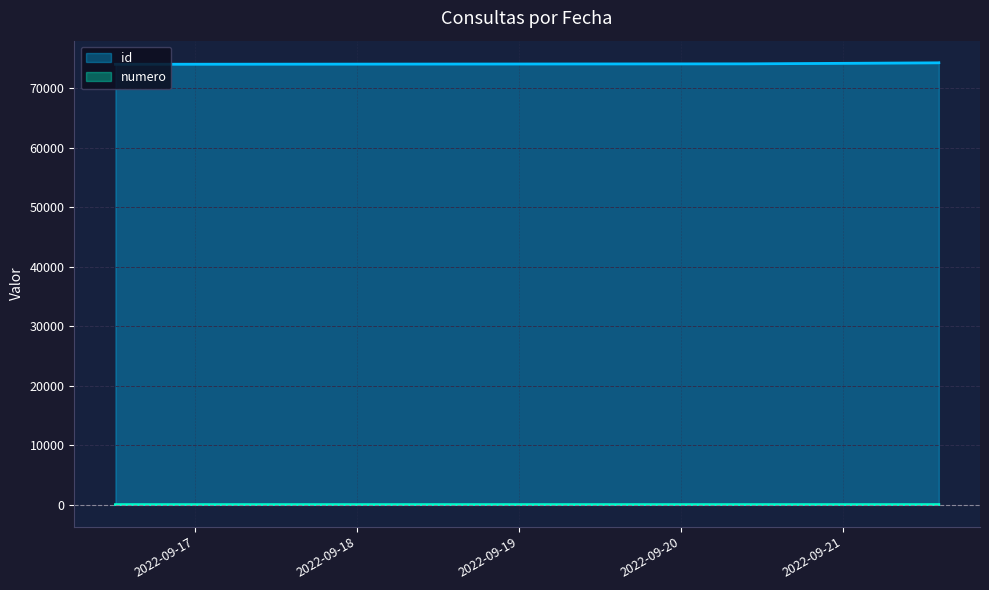

Which category has the highest value in the numero series?

2022-09-21 14:07:11